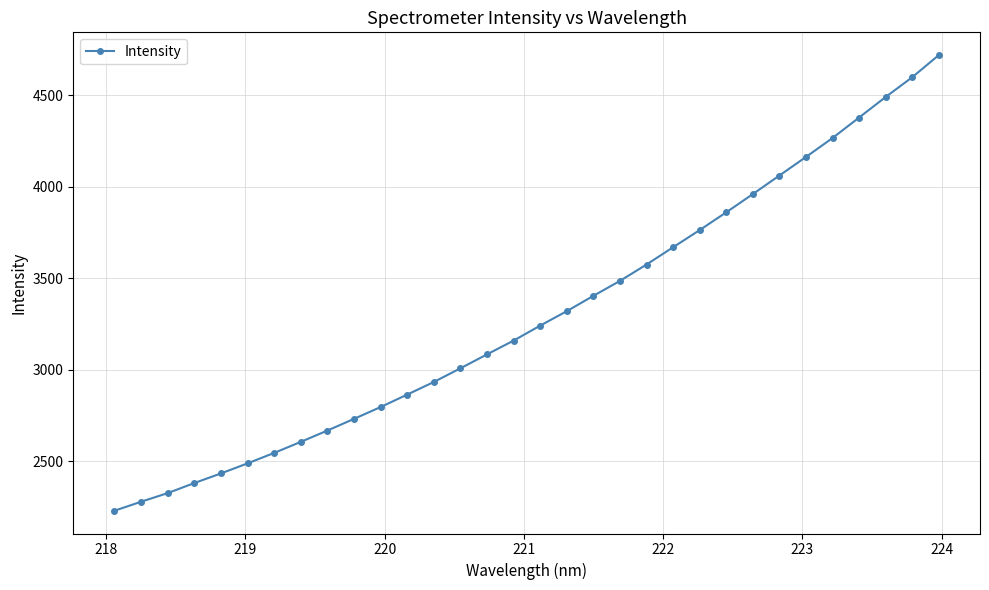

What is the value of the 18th point from the left?

3320.4